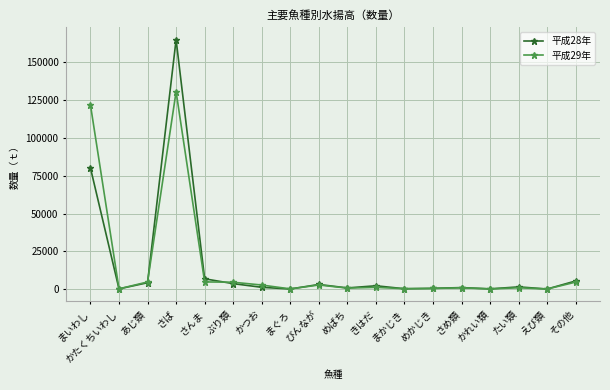

What is the value of the 平成29年 point at the 1st from the left?

121888